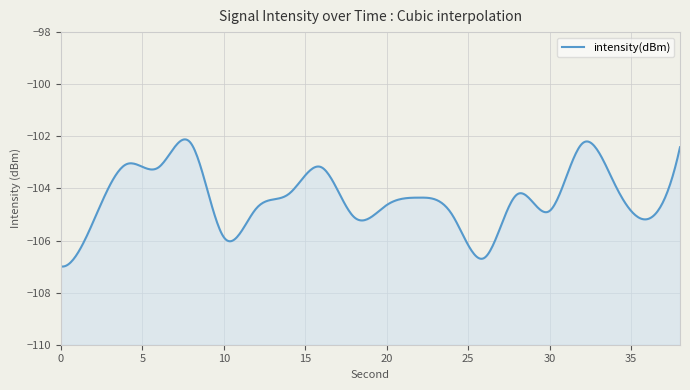

What is the smallest value displayed?

-107.0